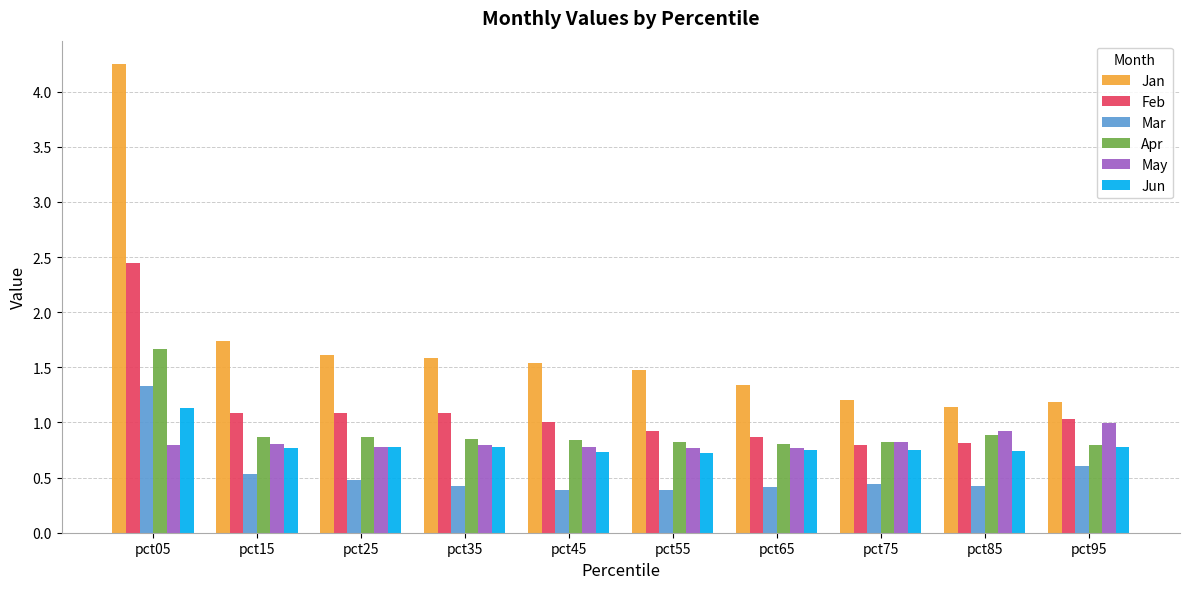

True or false: Mar has a value of 0.7 at pct25.

False